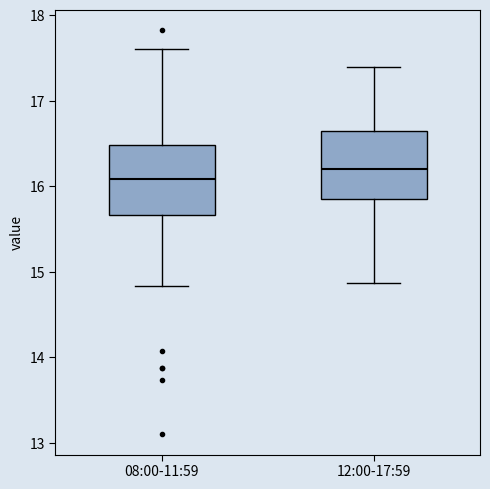

Reading left to right, transcribe this box plot: for each box, give where its median line is, the range the box spans, and where its two whiskers end, as read against the y-axis. The values are not printed on the chart, so give them approximately, as read against the axis.

08:00-11:59: median 16.1, box 15.7 to 16.5, whiskers 14.8 to 17.6
12:00-17:59: median 16.2, box 15.9 to 16.6, whiskers 14.9 to 17.4